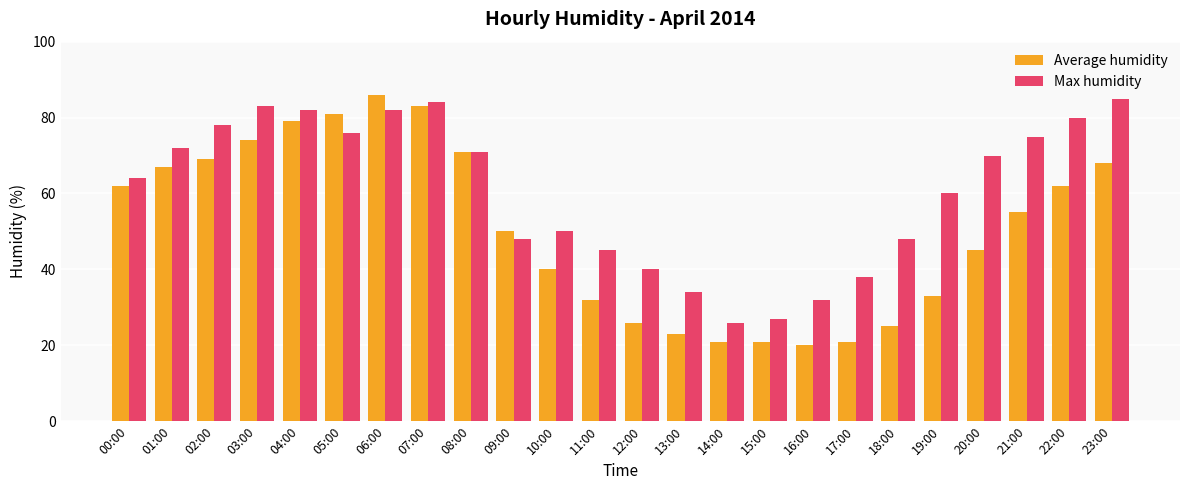

What are all the series names shown in the legend?

Average humidity, Max humidity